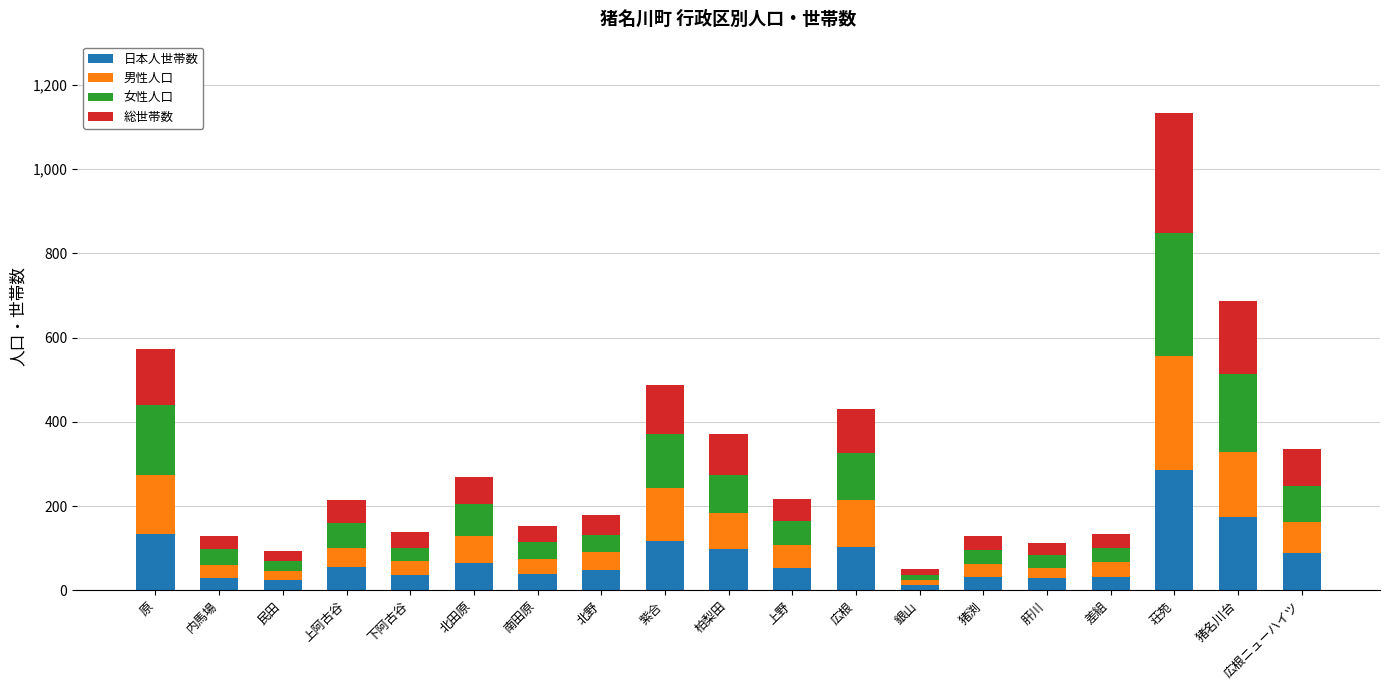

At which category is the sum across all series the highest?

荘苑